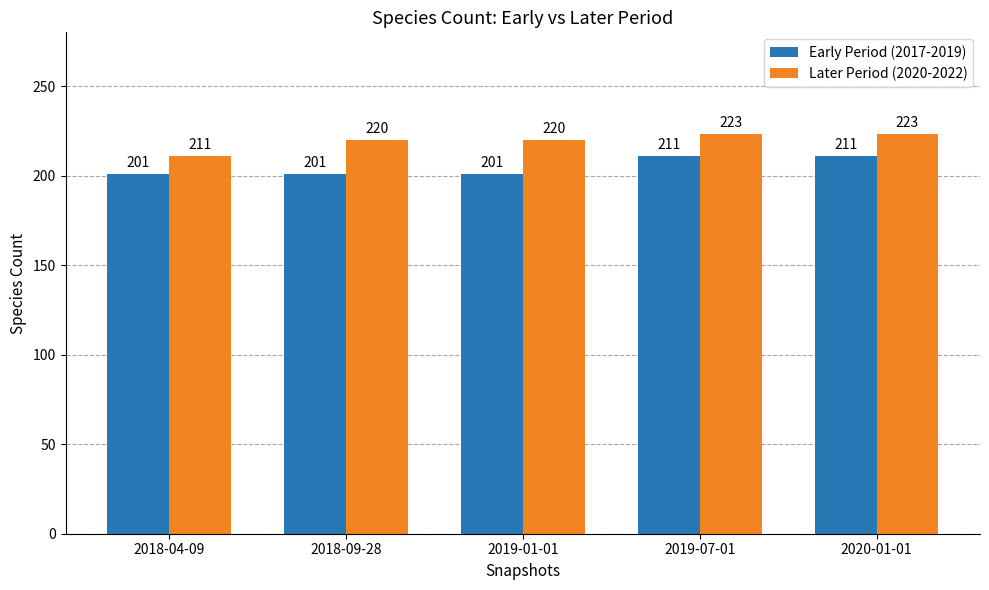

What is the difference between the Later Period (2020-2022) values at 2020-01-01 and 2018-04-09?

12